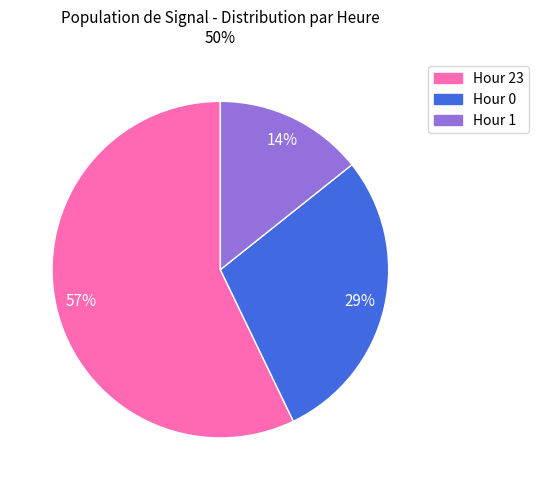

Which slice represents more than half of the pie?

Hour 23